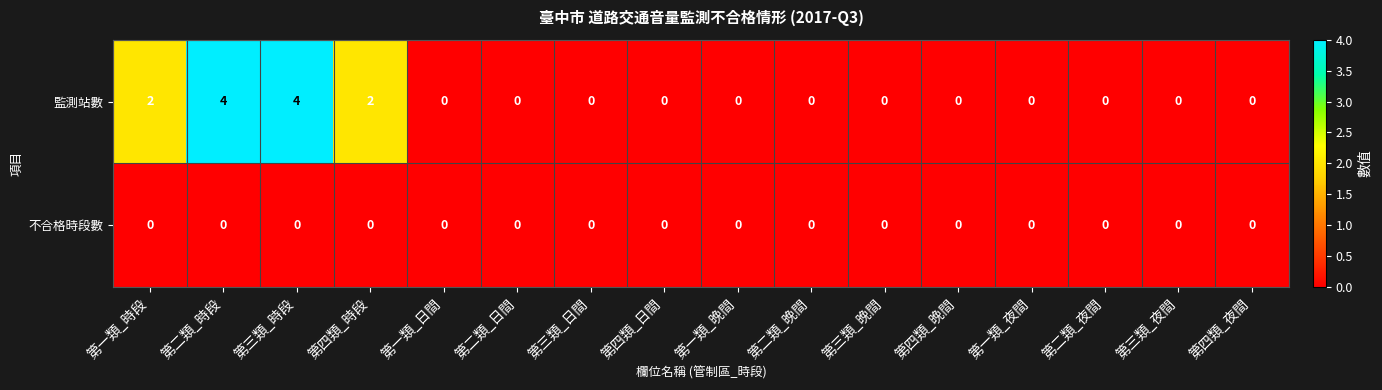

What is the maximum value shown in the chart?

4